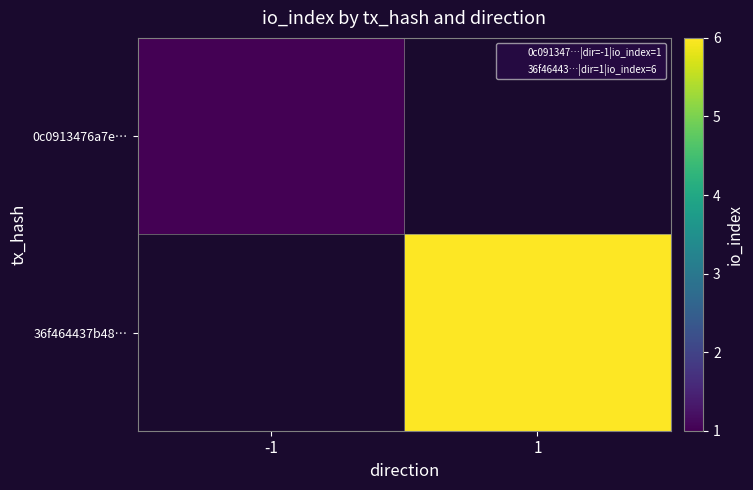

At how many categories does at least one series exceed 3?

1